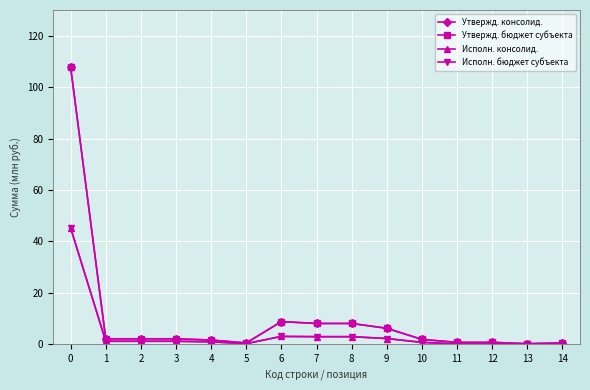

At how many categories does at least one series exceed 28?

1